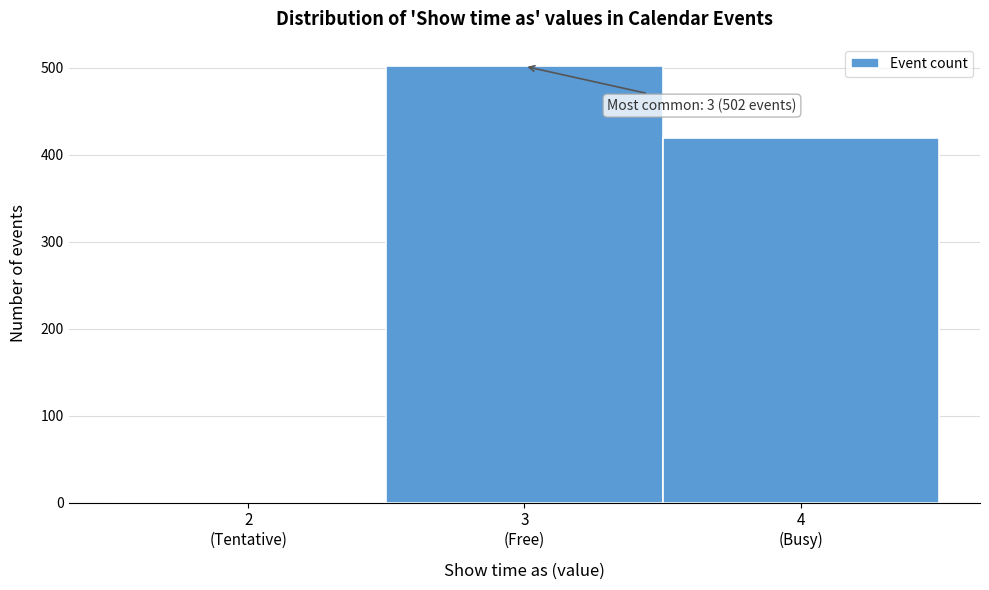

What is the sum of all values?

921